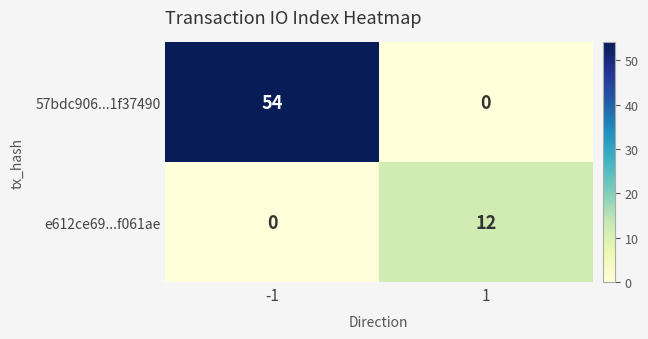

Reading right to left, what are all the values shown in this chart?

57bdc906...1f37490: 1=0	-1=54
e612ce69...f061ae: 1=12	-1=0